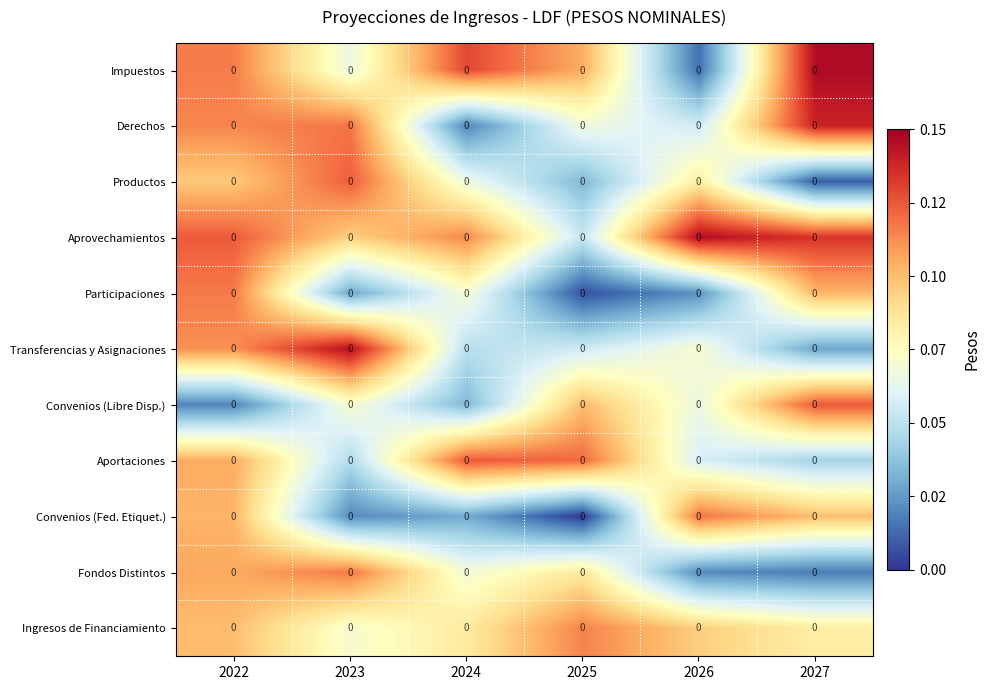

What is the highest value of the Aprovechamientos series?

0.1